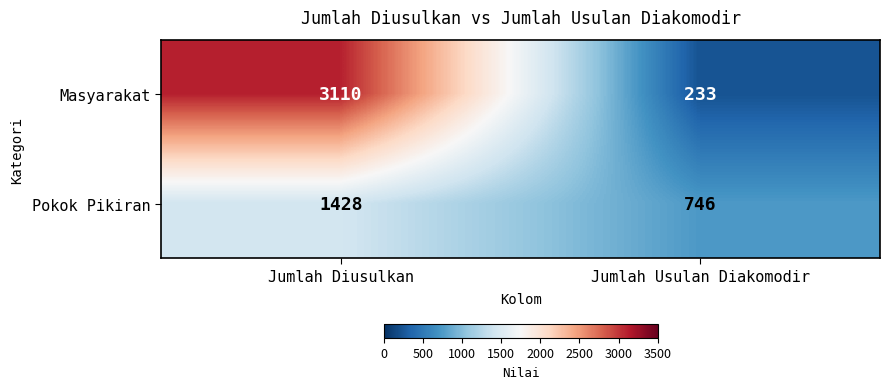

At how many categories does at least one series exceed 1536?

1